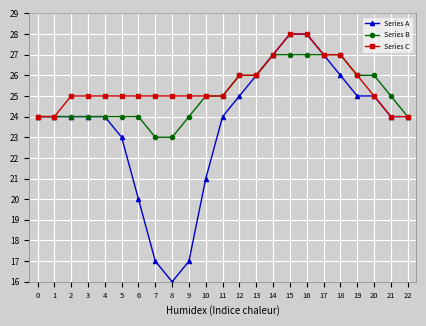

What is the average value of the Series A series?

24